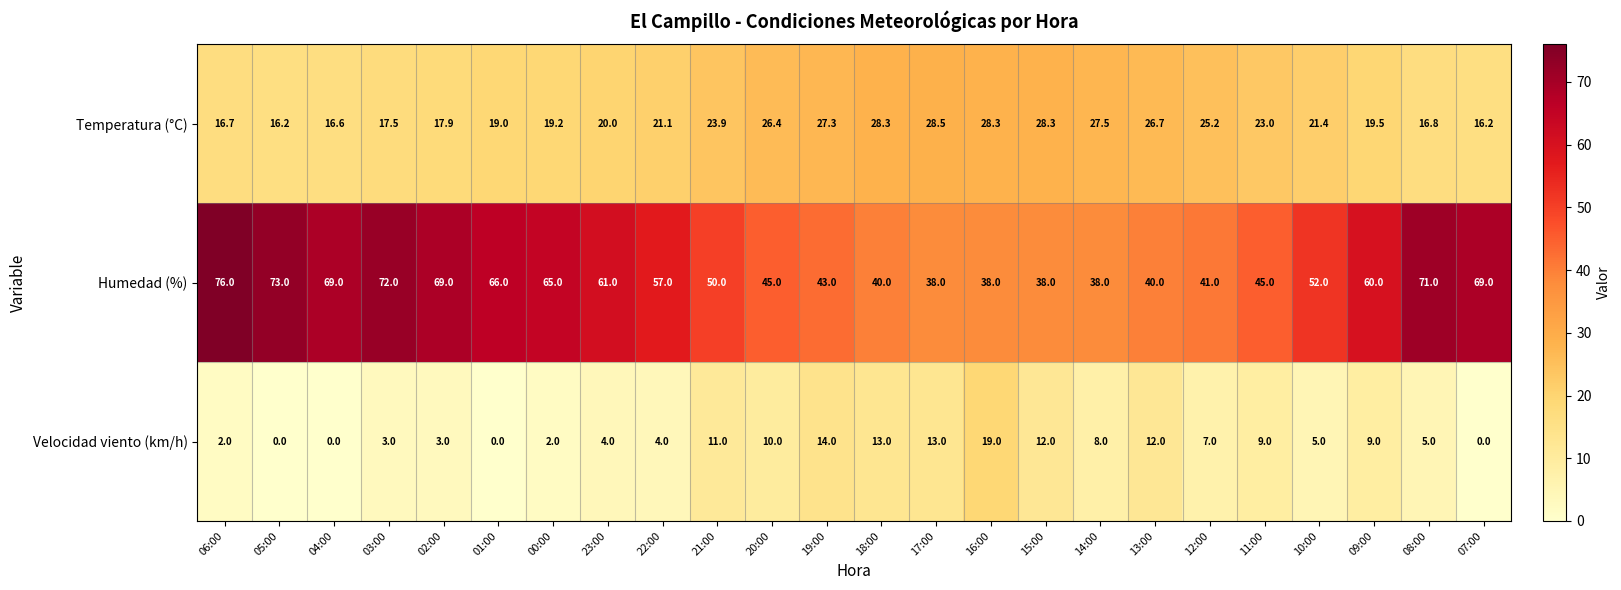

Between 21:00 and 11:00, which series saw the biggest shift?

Humedad (%)